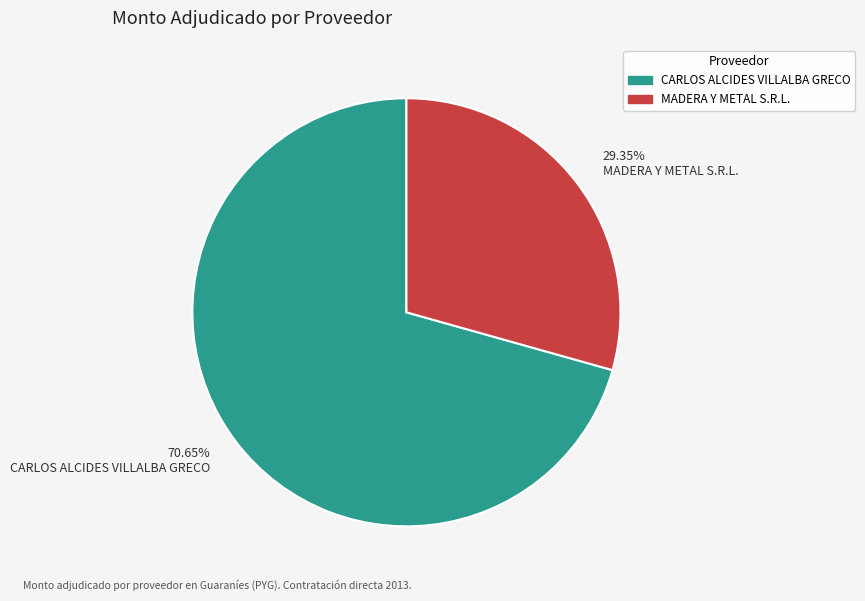

To the nearest percent, what portion does CARLOS ALCIDES VILLALBA GRECO represent?

71%